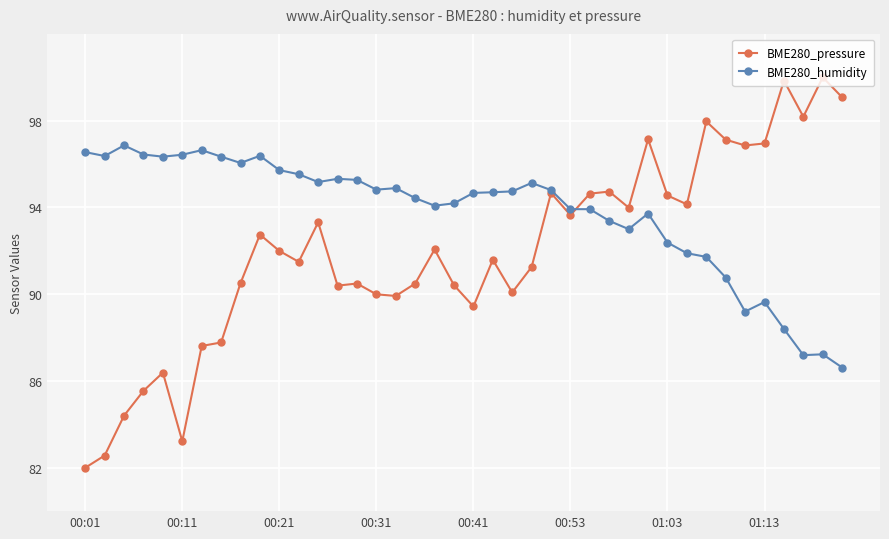

How many distinct data groups are displayed?

2